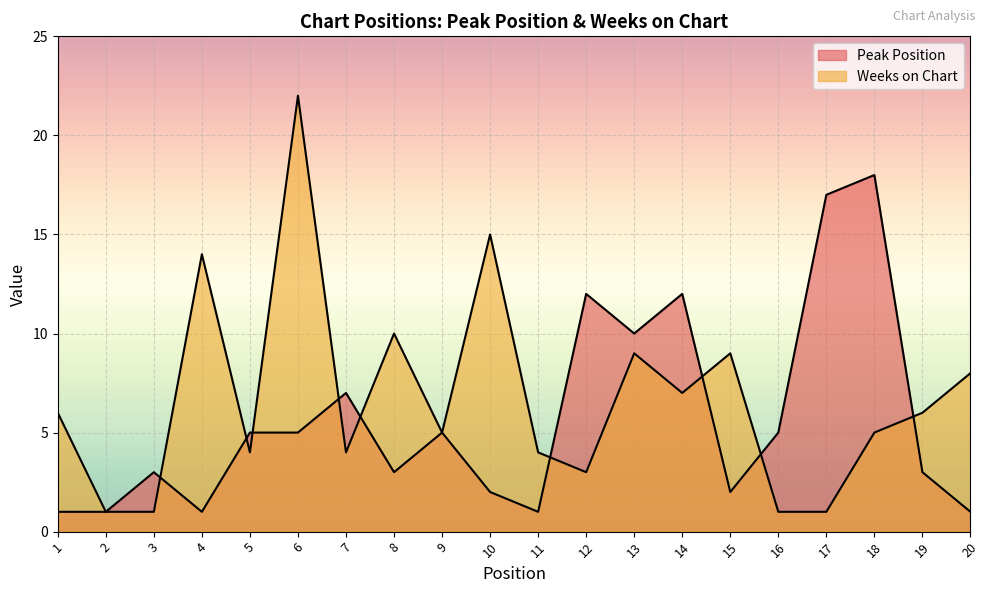

What is the maximum value for Peak Position?

18